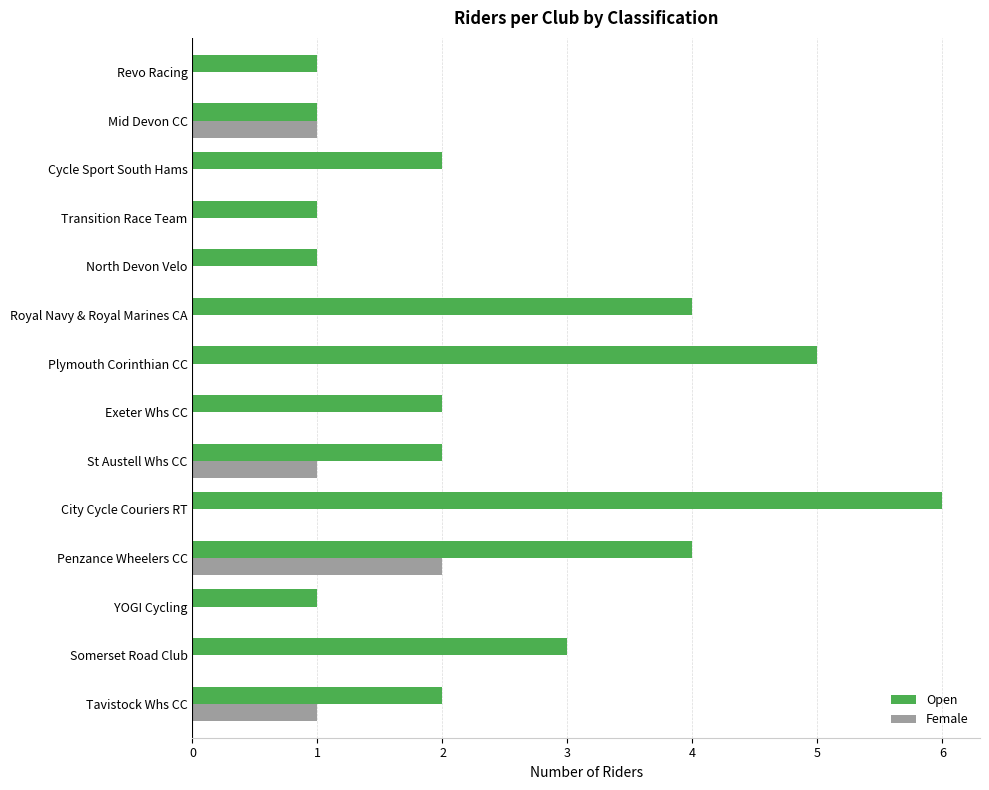

Is the value of Open at Tavistock Whs CC greater than the value of Female at Somerset Road Club?

Yes